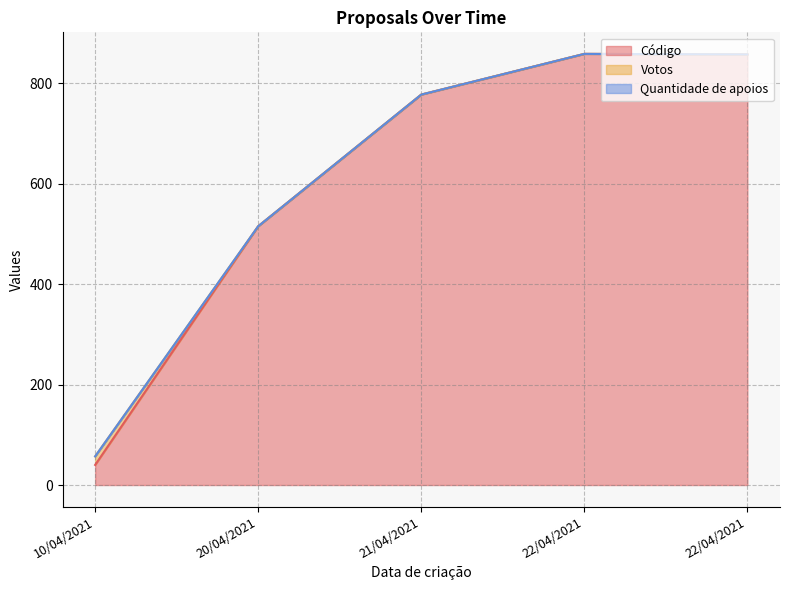

At which category does Código reach its first local peak?

22/04/2021